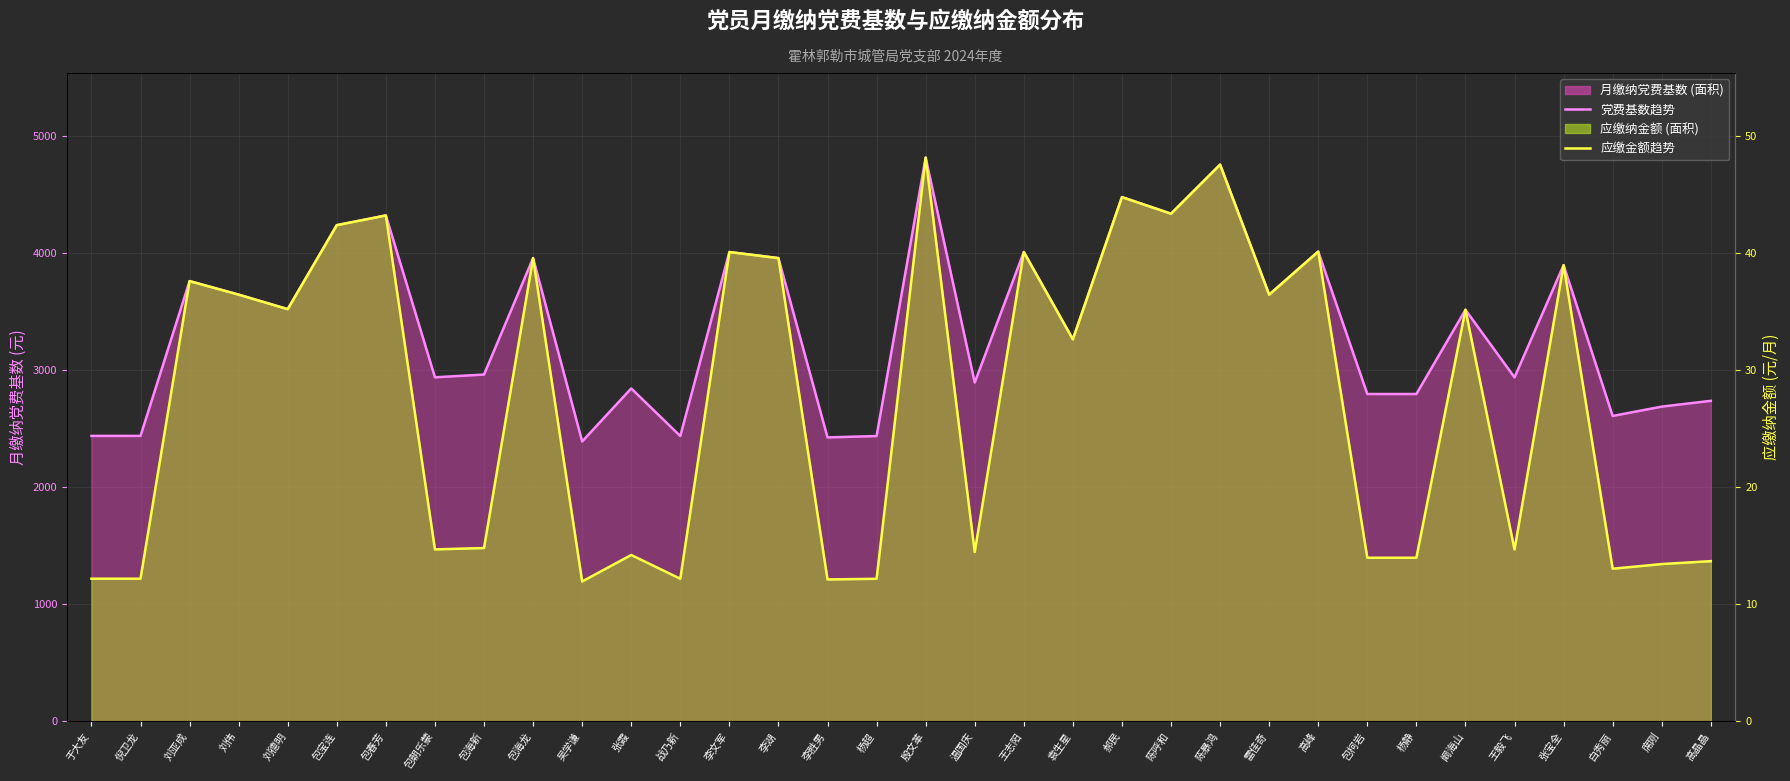

Which series changed the most between 张霞 and 雷佳奇?

党费基数趋势